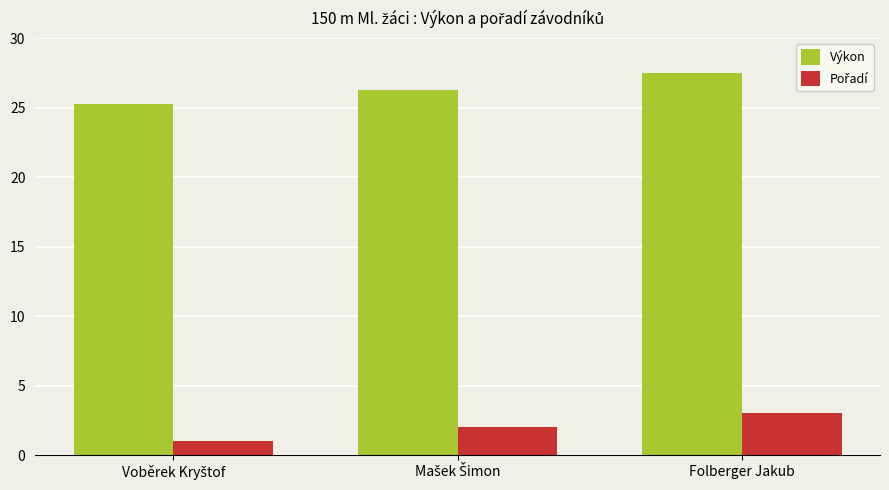

At how many categories does at least one series exceed 13?

3